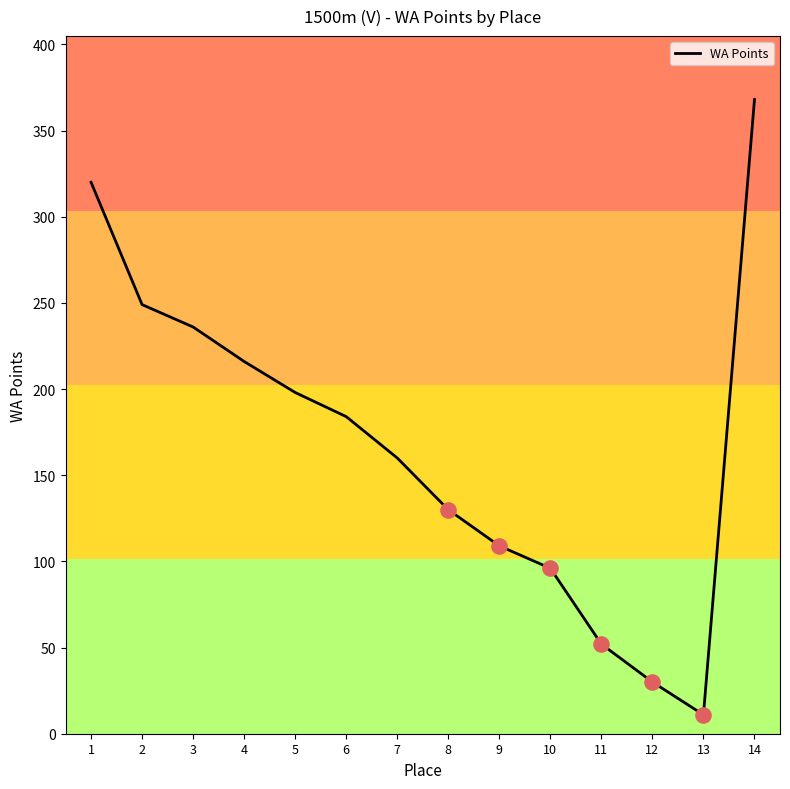

Which has a higher value, 1 or 8?

1